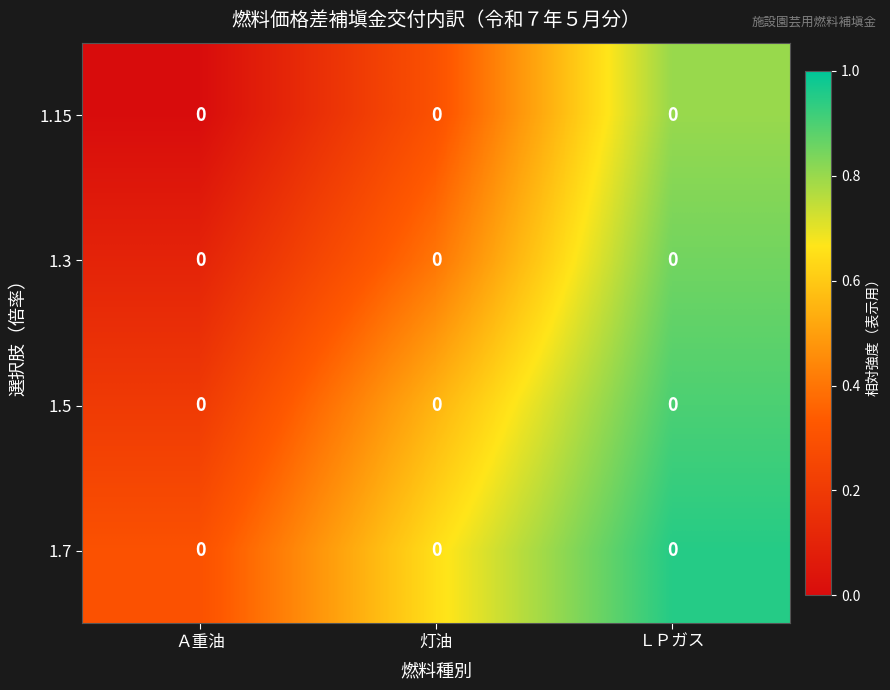

List the series in order of their peak value, lowest first.

1.15, 1.3, 1.5, 1.7